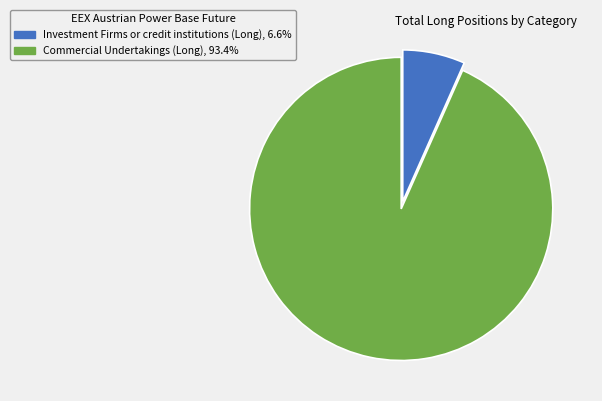

What is the ratio of the value at Commercial Undertakings (Long), 93.4% to the value at Investment Firms or credit institutions (Long), 6.6%?

14.1